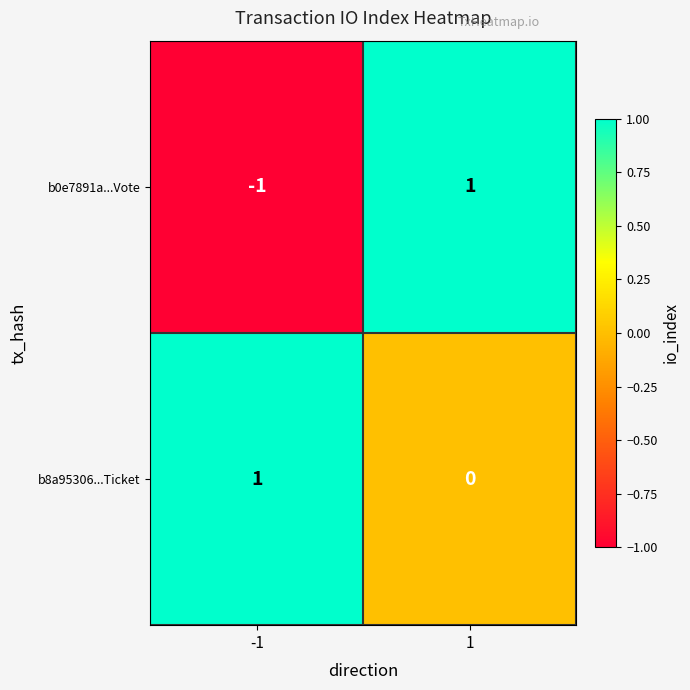

Which series changed the most between -1 and 1?

b0e7891a...Vote